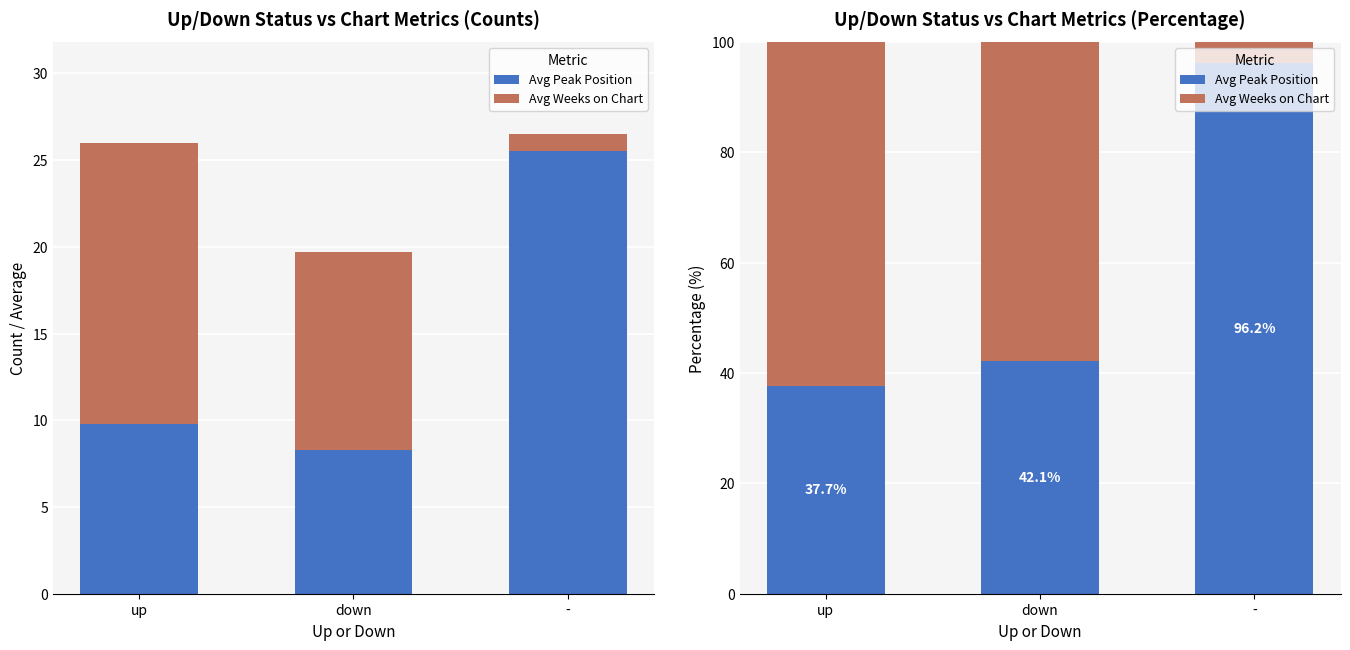

What is the label of the 2nd bar from the left?

down